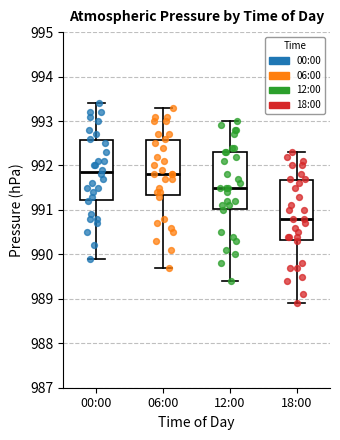

Reading left to right, read every box against the y-axis: the position of its median line, the range the box covers, and the ends of its whiskers. The values are not printed on the chart, so give them approximately, as read against the axis.

00:00: median 991.9, box 991.2 to 992.6, whiskers 989.9 to 993.4
06:00: median 991.8, box 991.3 to 992.6, whiskers 989.7 to 993.3
12:00: median 991.5, box 991.0 to 992.3, whiskers 989.4 to 993.0
18:00: median 990.8, box 990.3 to 991.7, whiskers 988.9 to 992.3